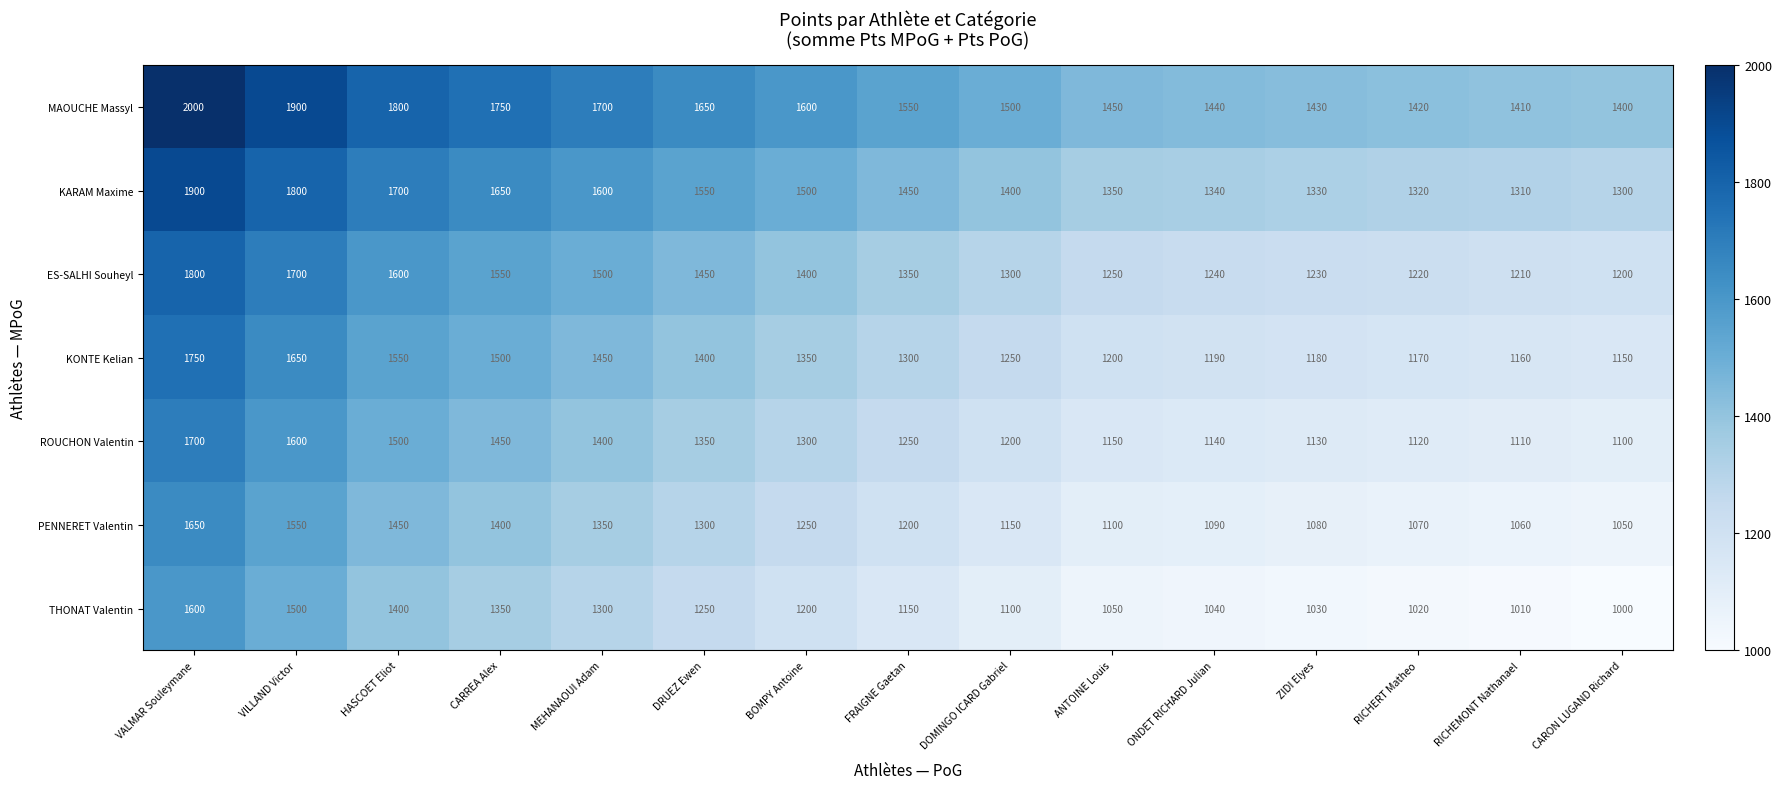

What is the sum of the ES-SALHI Souheyl values at FRAIGNE Gaetan and RICHEMONT Nathanael?

2560